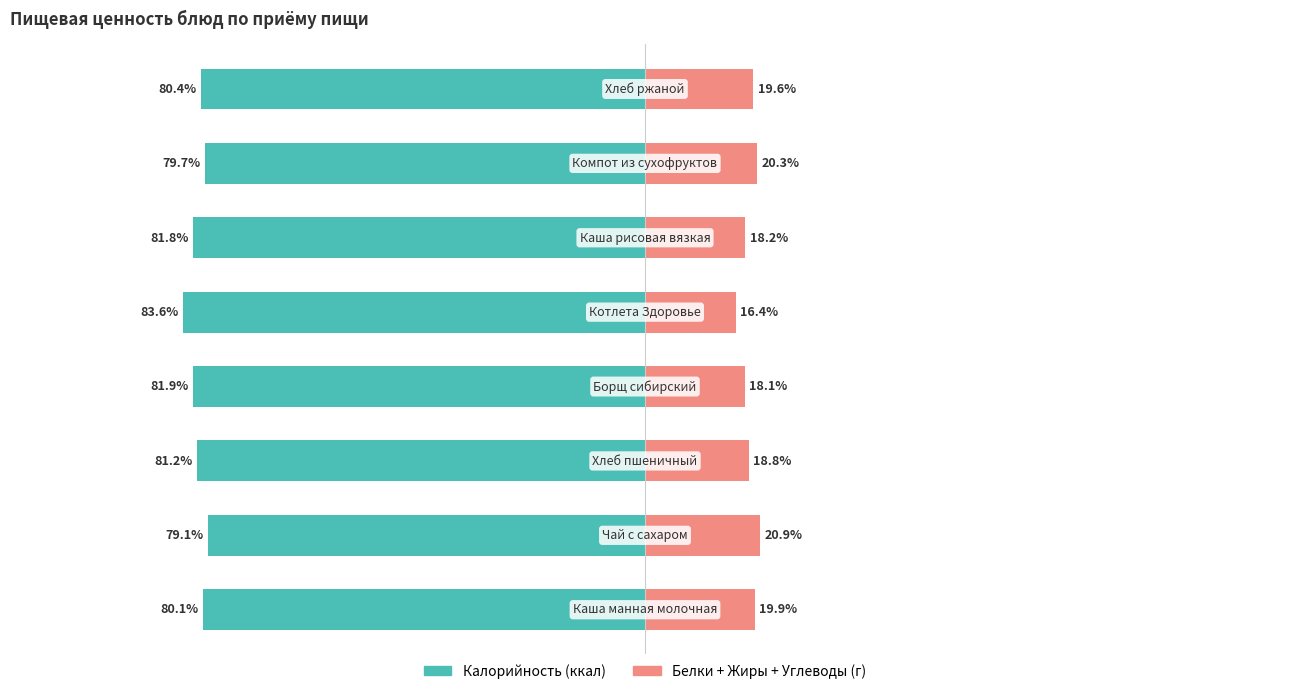

Are the bars grouped side by side (vs. stacked)?

Yes